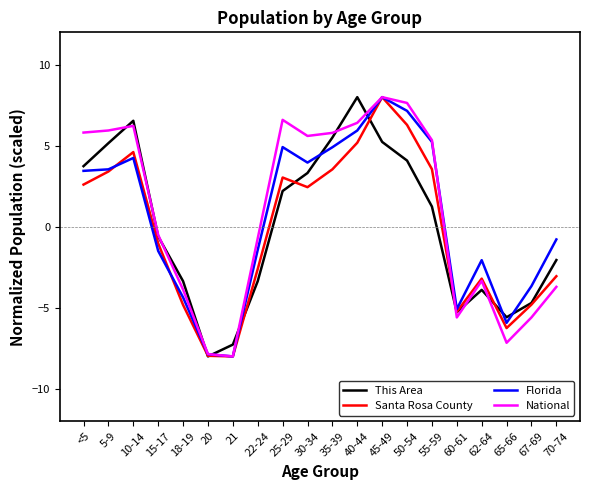

What is the lowest value of the National series?

-8.0